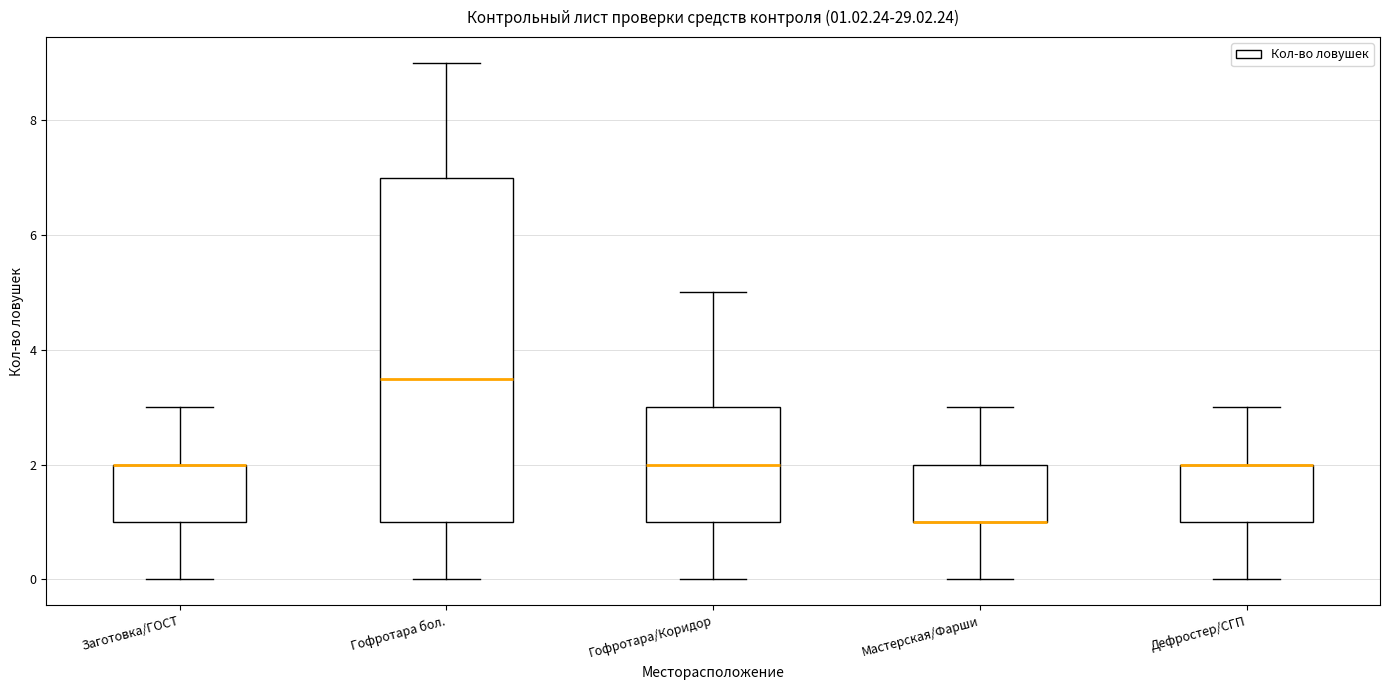

Which box is the tallest, from its lower edge to its upper edge?

Гофротара бол.